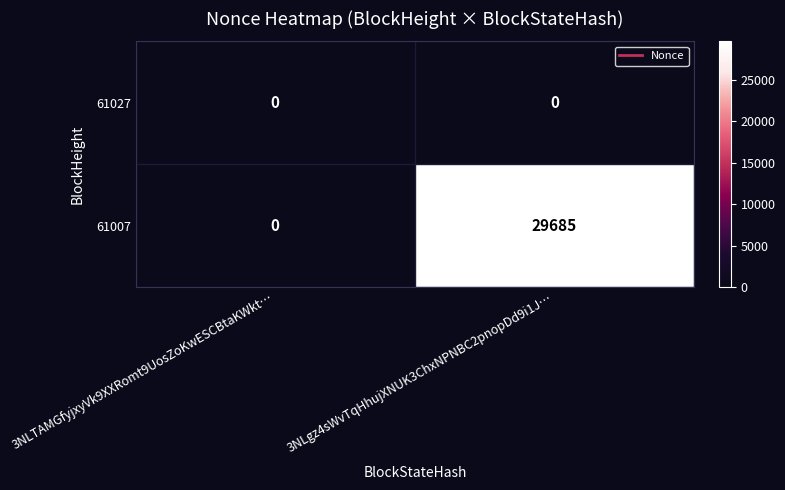

At which category is the sum across all series the highest?

3NLgz4sWvTqHhujXNUK3ChxNPNBC2pnopDd9i1J…